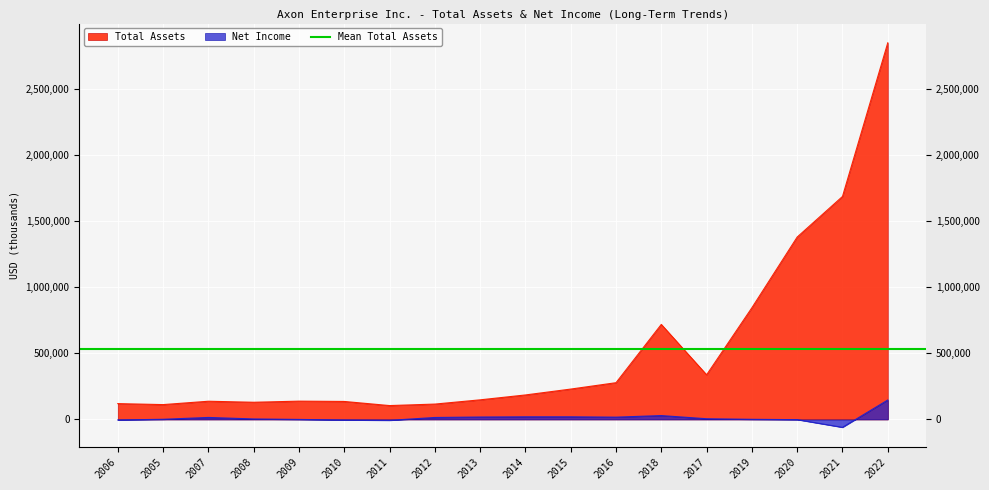

List the labels in order of Total Assets value, largest first.

2022, 2021, 2020, 2019, 2018, 2017, 2016, 2015, 2014, 2013, 2009, 2007, 2010, 2008, 2006, 2012, 2005, 2011